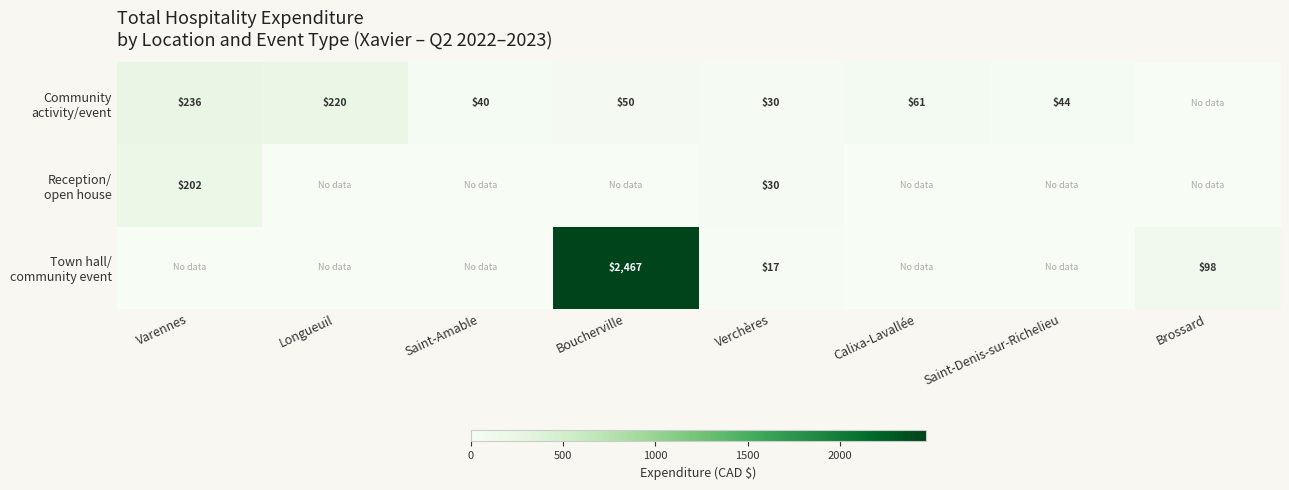

Which series has the widest spread of values?

Town hall/ community event